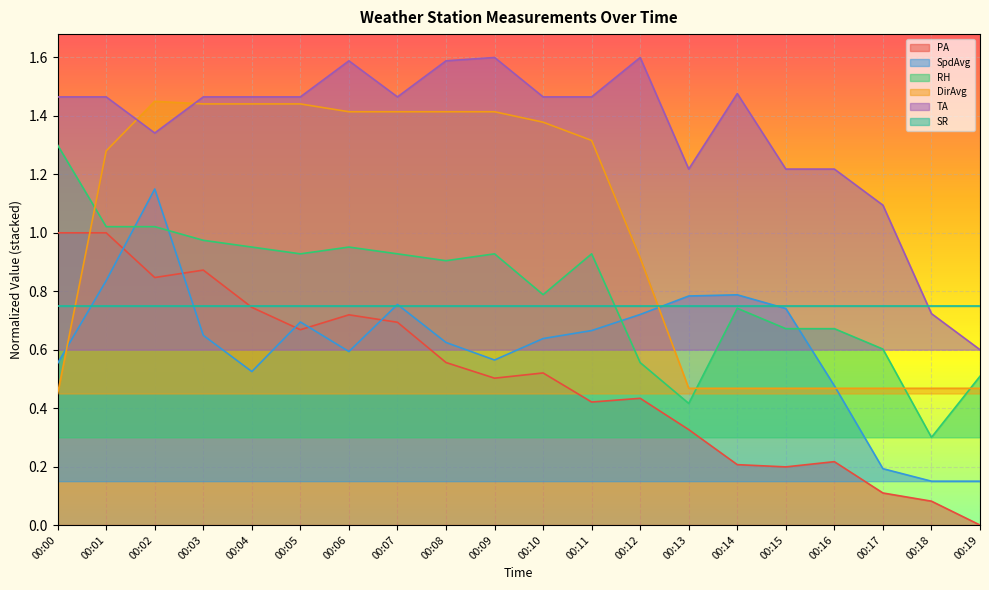

True or false: TA and PA cross at least once.

False